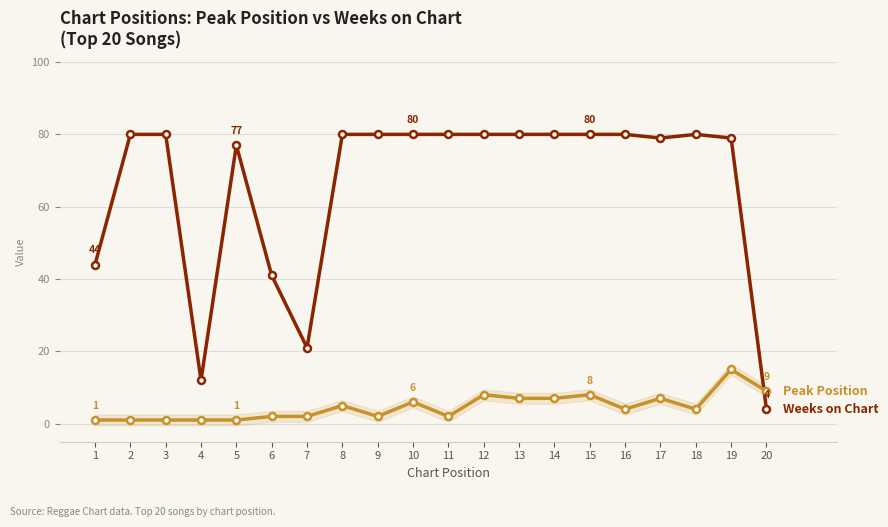

Which has a higher value, 19 or 5?

19